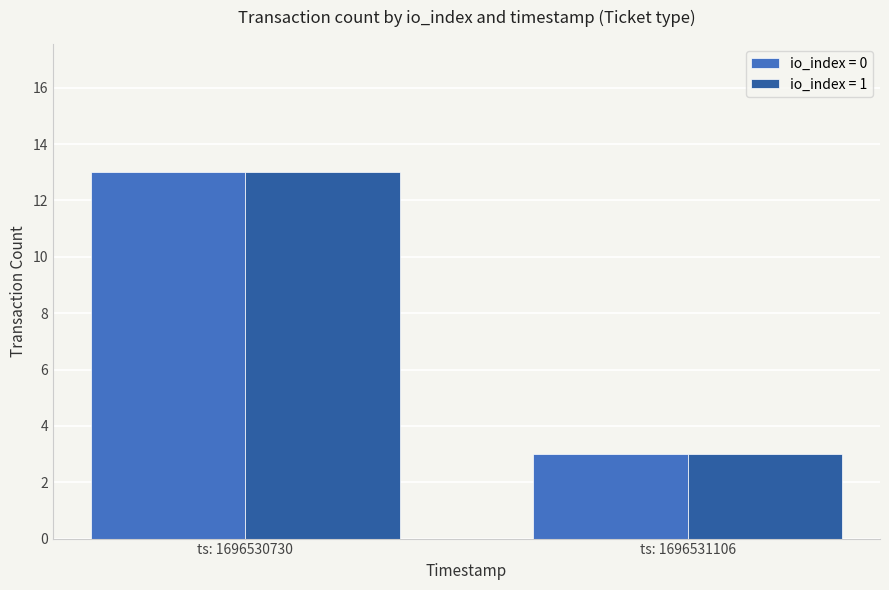

What is the average value of the io_index = 1 series?

8